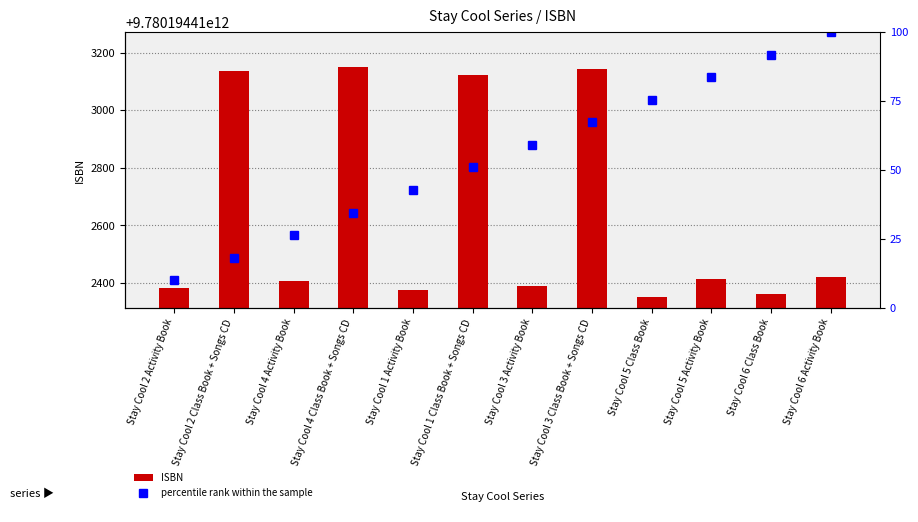

At which category is the sum across all series the highest?

Stay Cool 3 Class Book + Songs CD